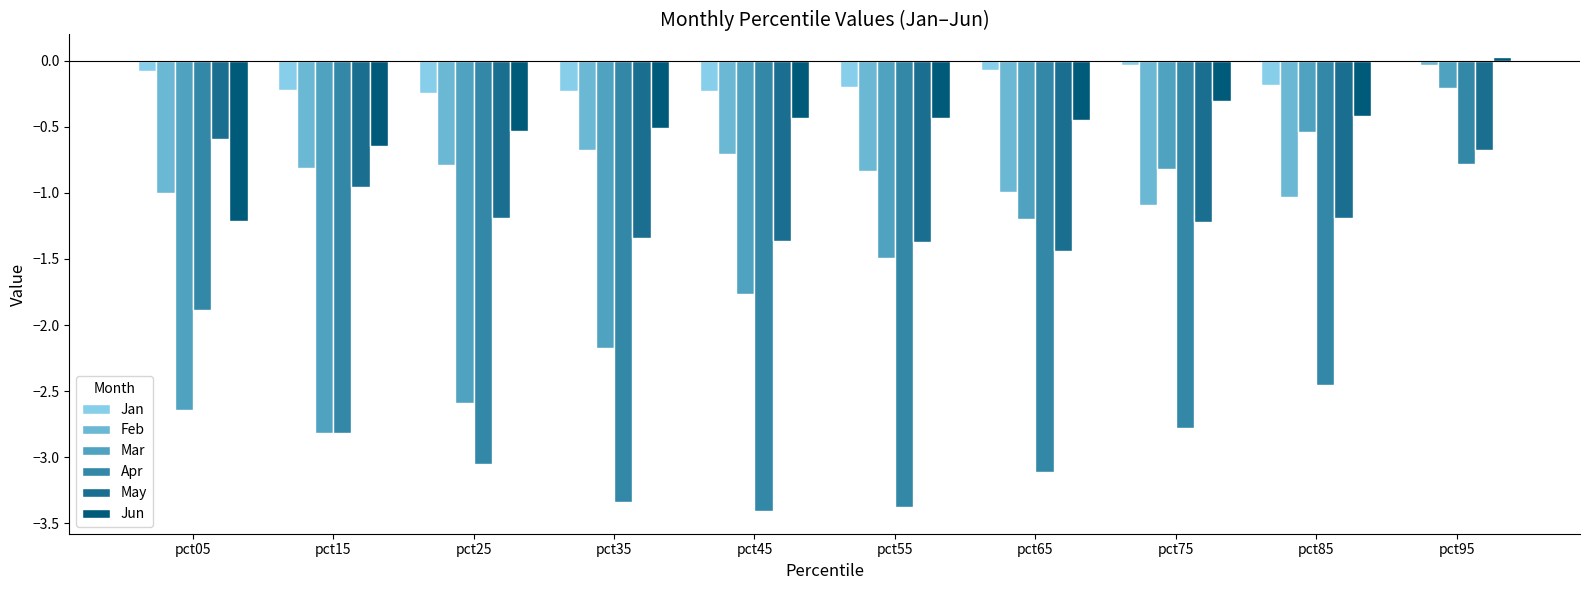

What is the difference between the maximum and minimum values in the May series?

0.8